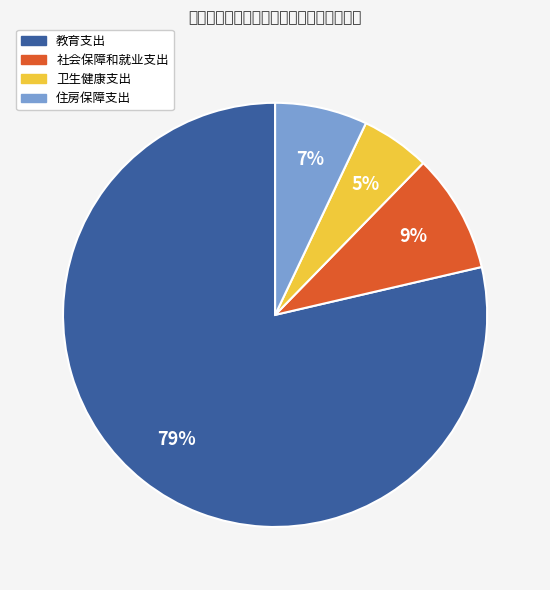

Between 卫生健康支出 and 教育支出, which is larger?

教育支出